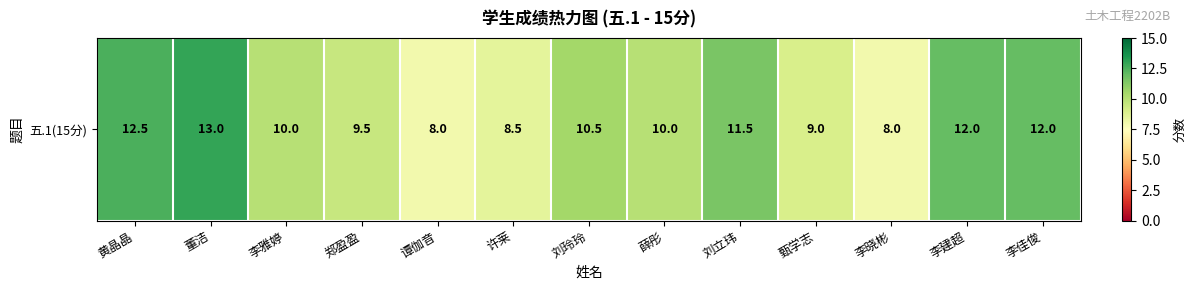

What is the change in value from 黄晶晶 to 许莱?

-4.0